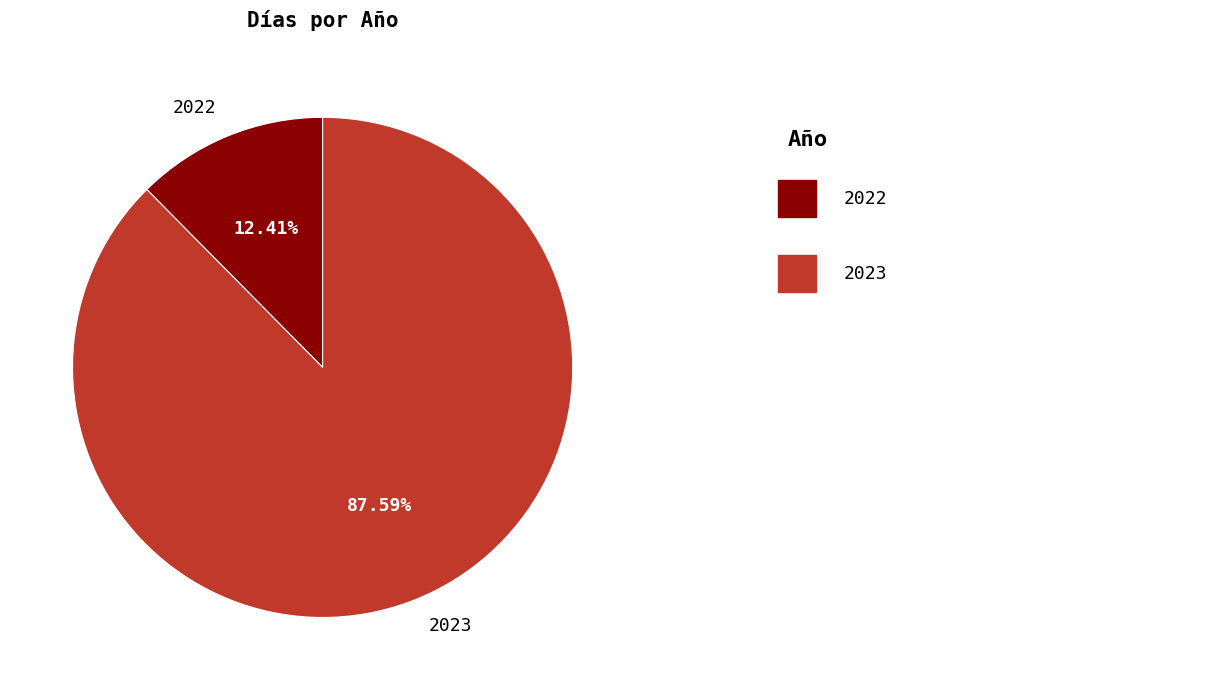

Do 2023 and 2022 together represent more than half of the pie?

Yes